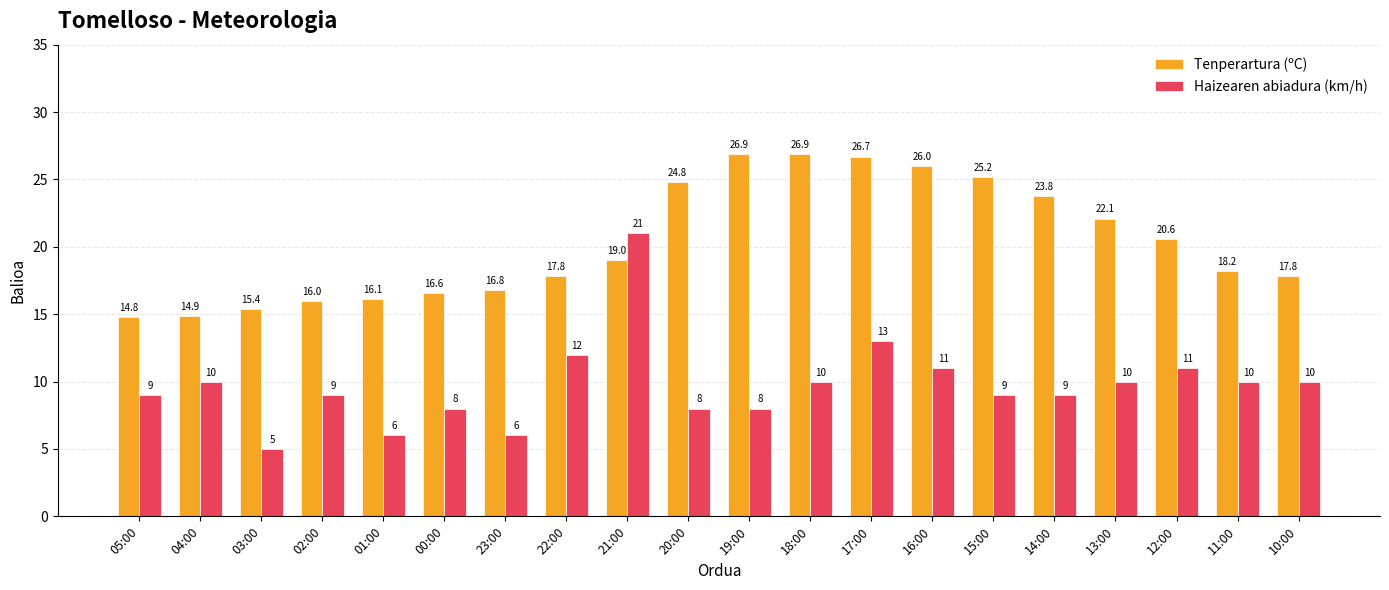

List the series in order of their peak value, highest first.

Tenperartura (ºC), Haizearen abiadura (km/h)